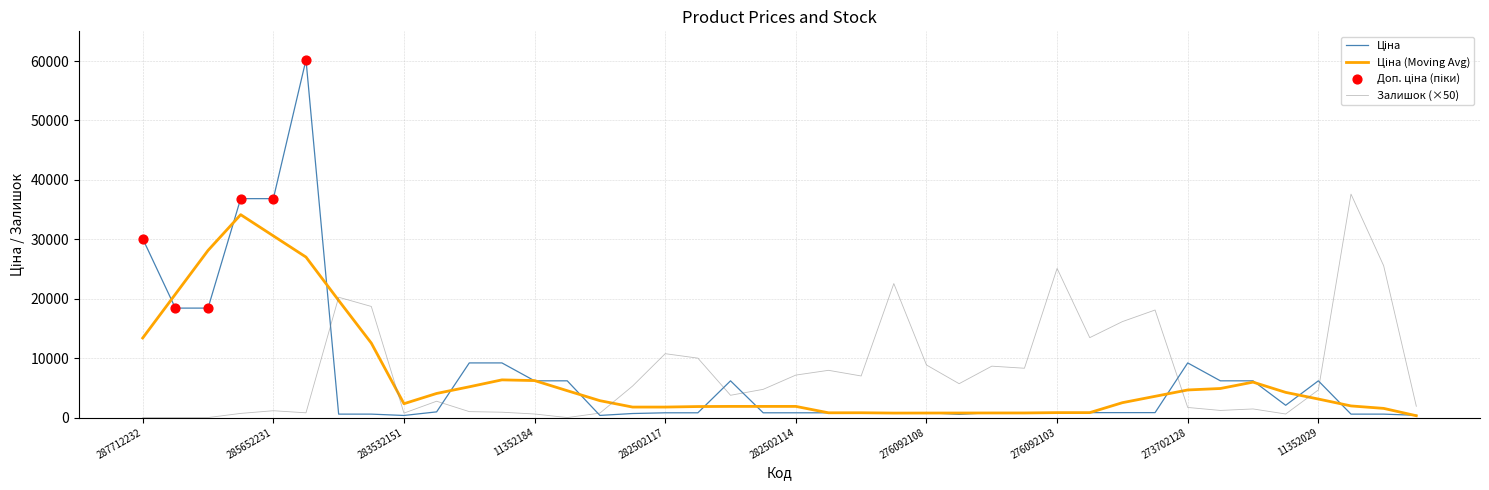

What is the greatest value displayed?

60205.6